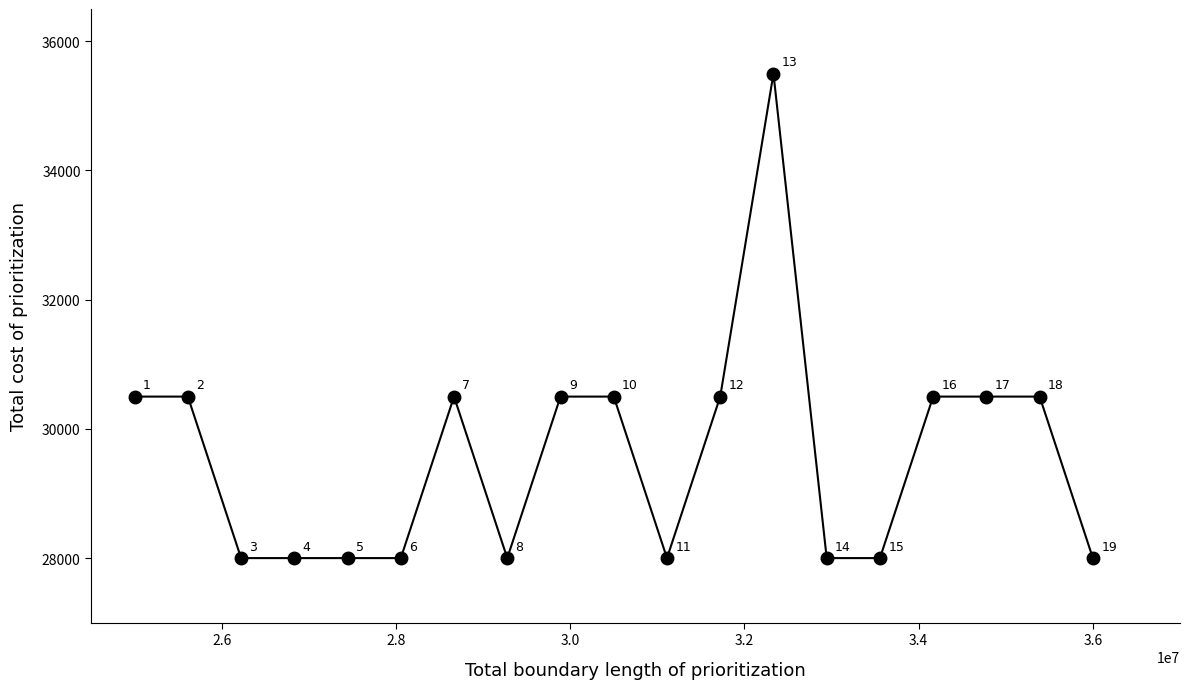

What is the sum of all values?

562000